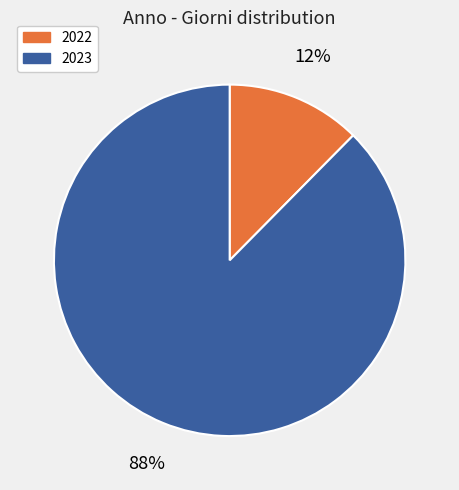

Does 2022 represent more than half of the total?

No